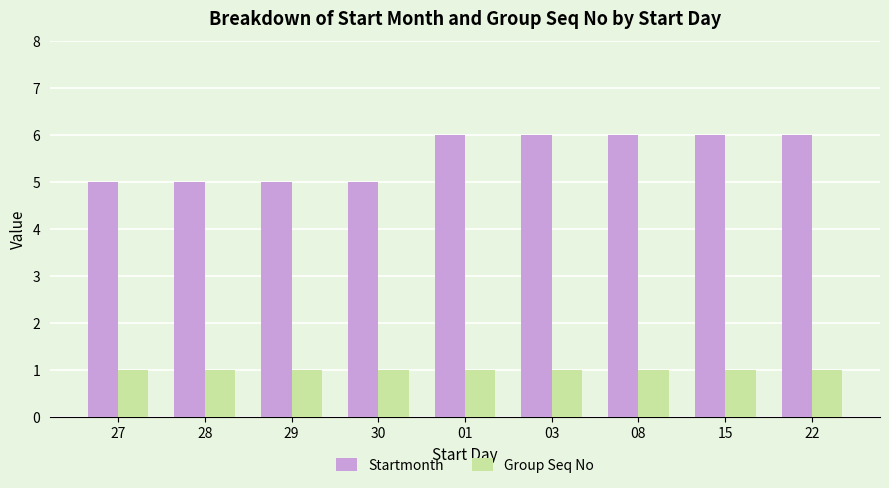

Which series has the largest total across all categories?

Startmonth